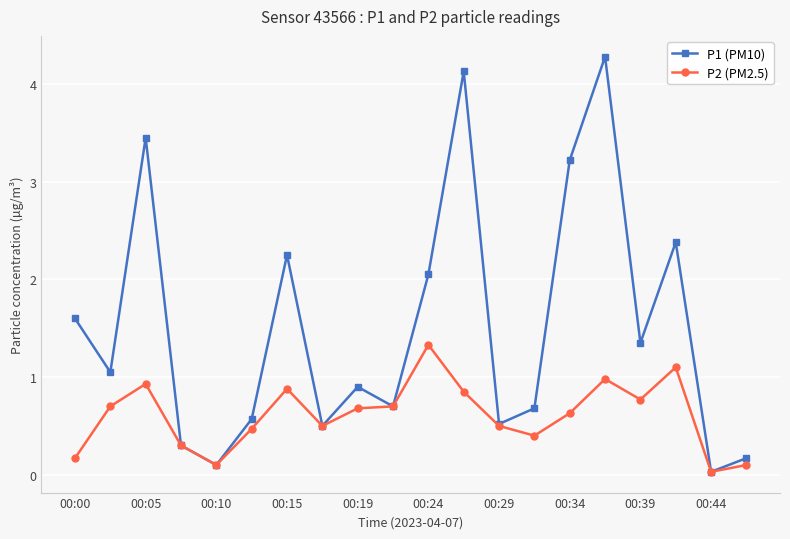

What is the difference between the second highest and minimum values in the P1 (PM10) series?

4.1